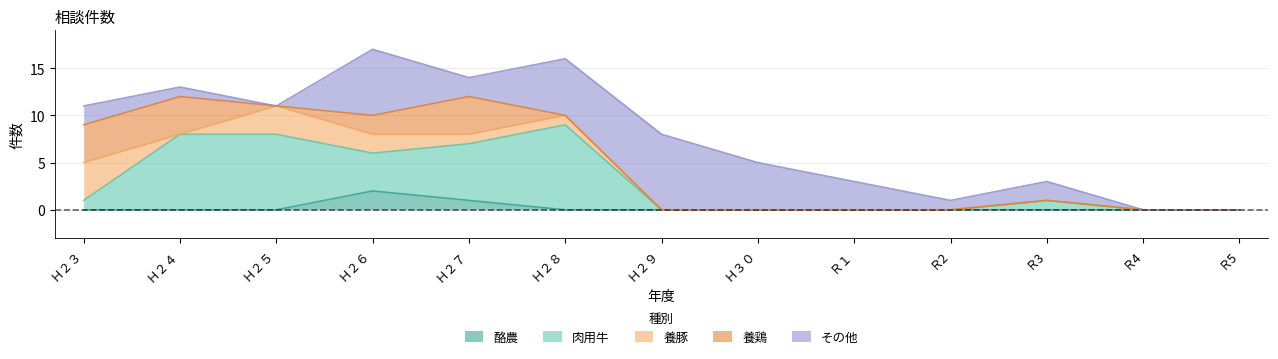

Which category has the lowest value across all series?

Ｈ２３